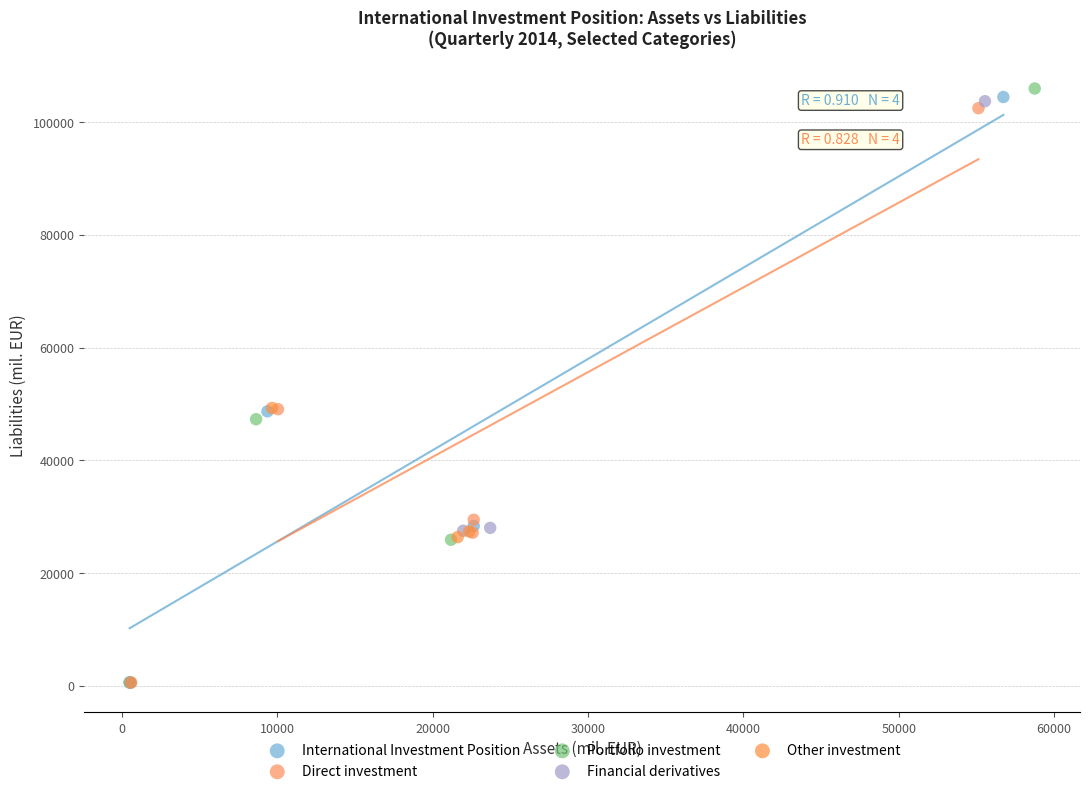

What are all the series names shown in the legend?

International Investment Position, Direct investment, Portfolio investment, Financial derivatives, Other investment